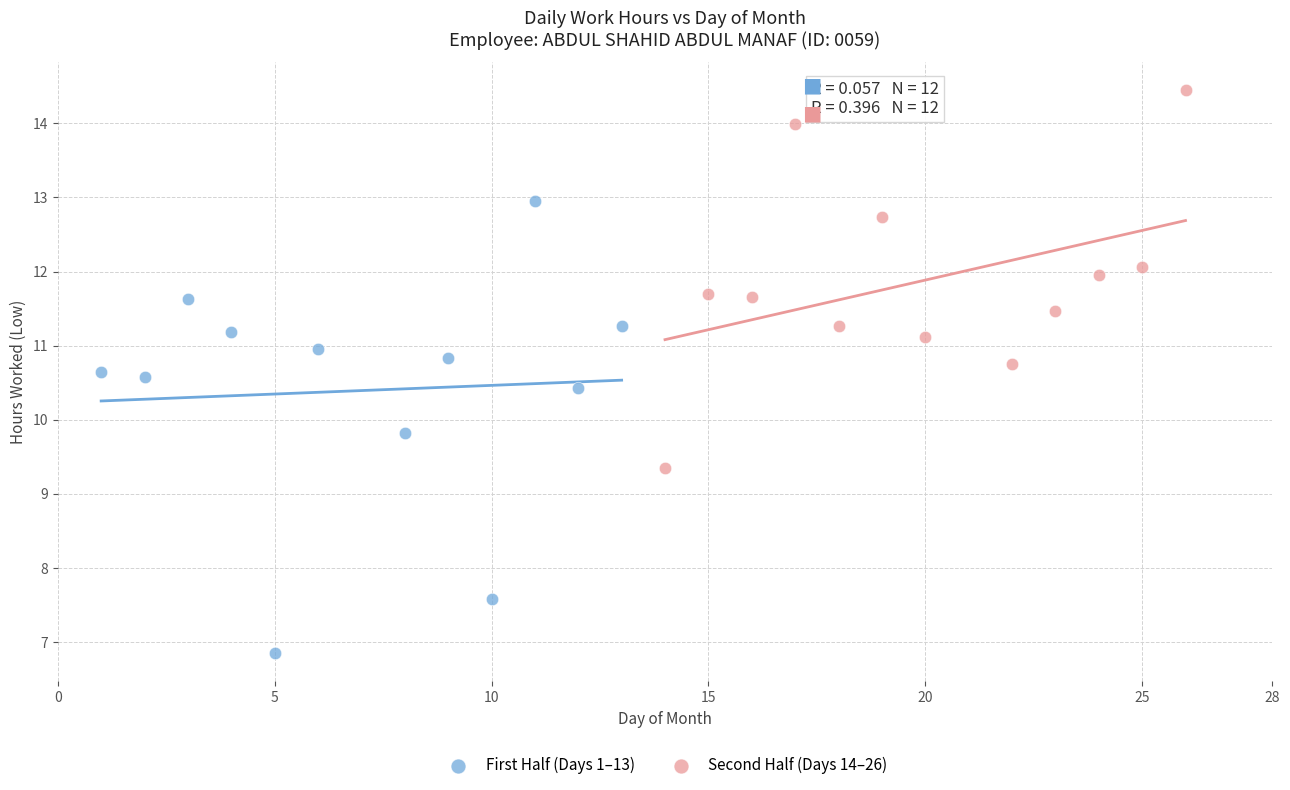

Which series contains the highest Y value?

Second Half (Days 14–26)